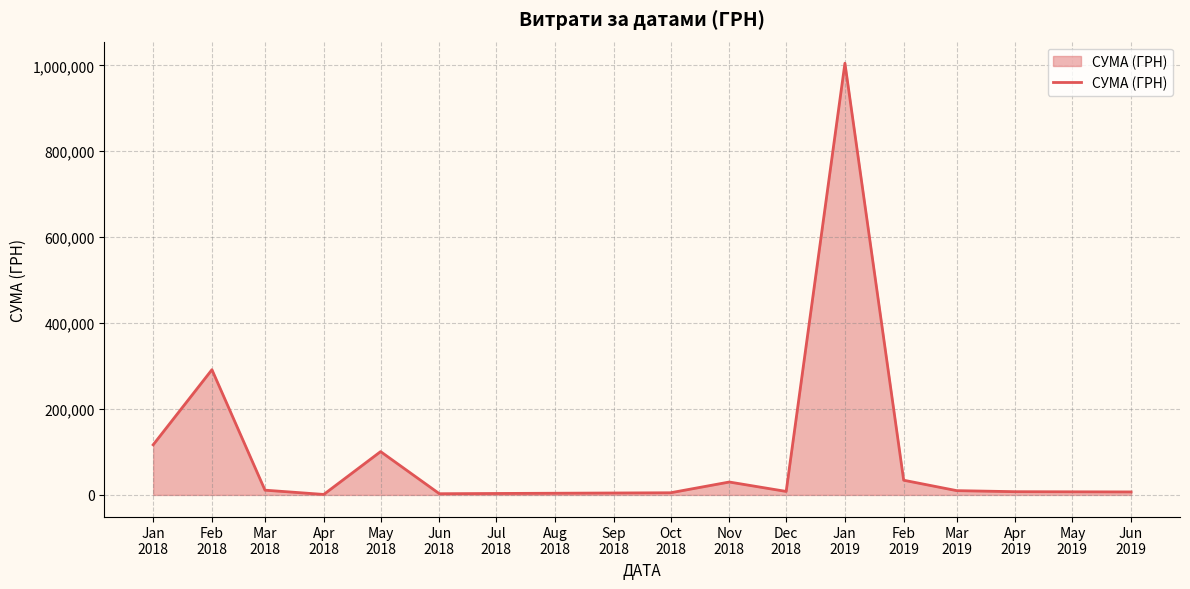

What is the difference between the maximum and minimum values?

1003679.5